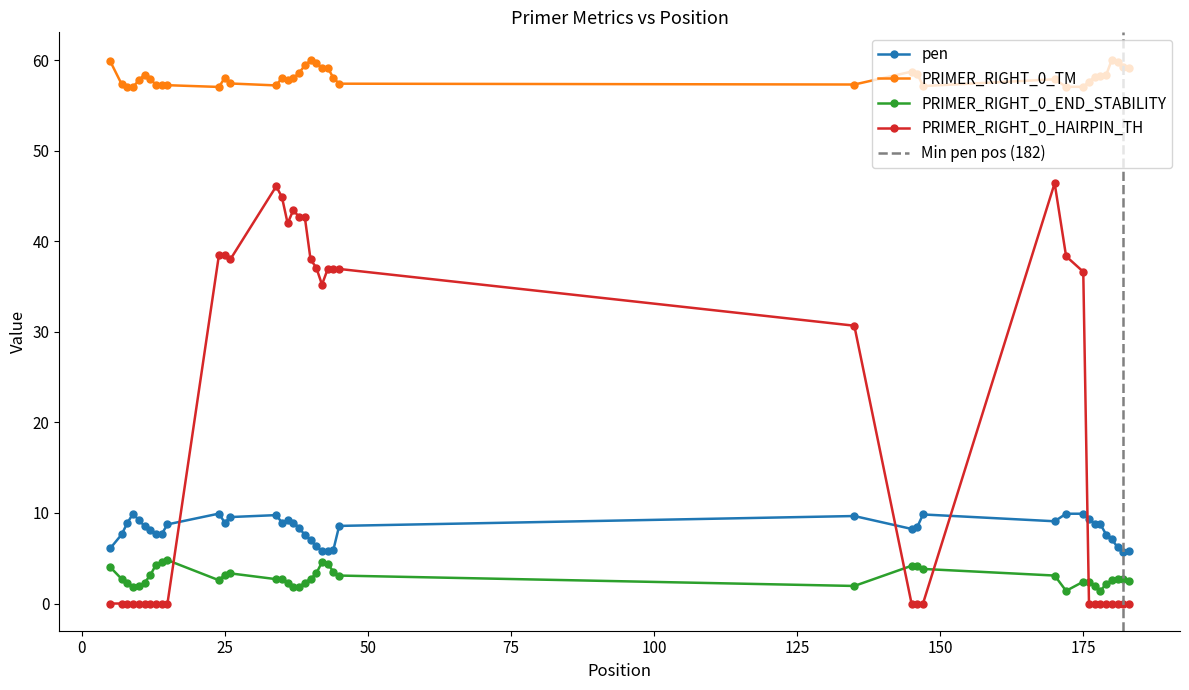

How many lines are shown in the chart?

4